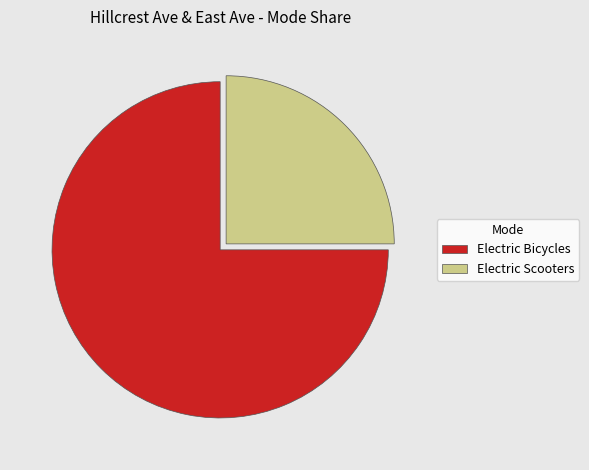

Do Electric Bicycles and Electric Scooters together represent more than half of the pie?

Yes